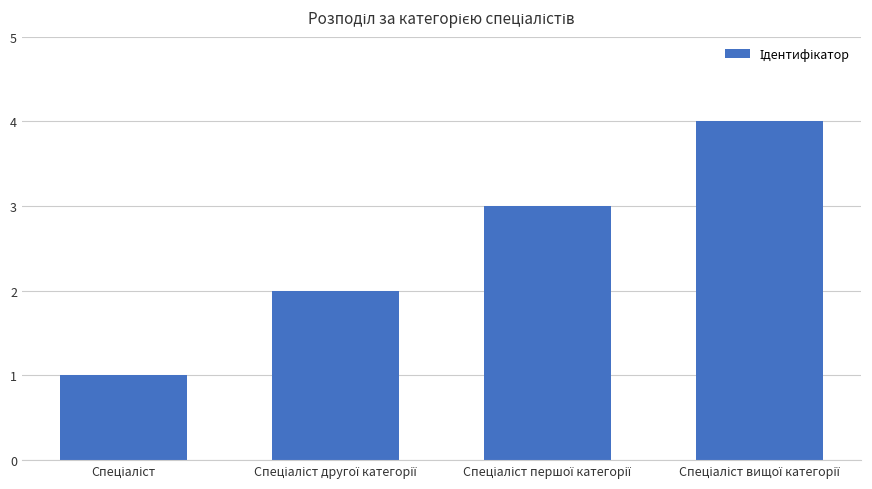

What is the sum of all values?

10